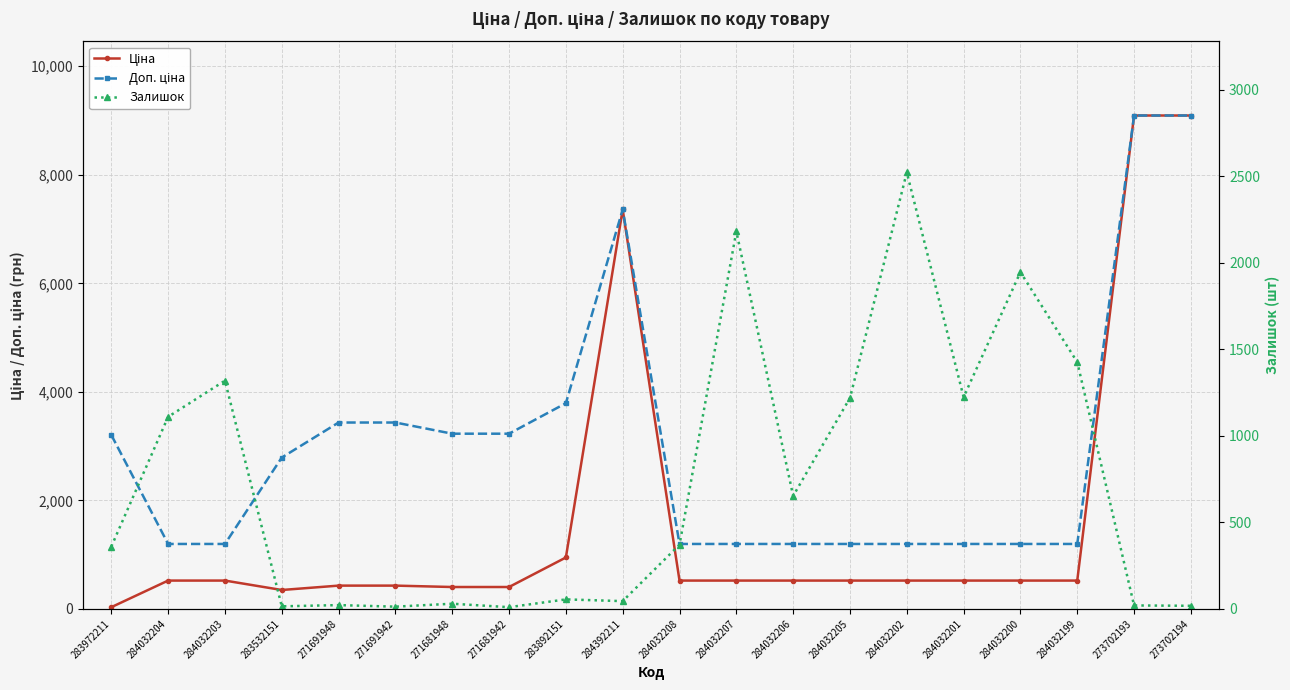

What are all the series names shown in the legend?

Ціна, Доп. ціна, Залишок